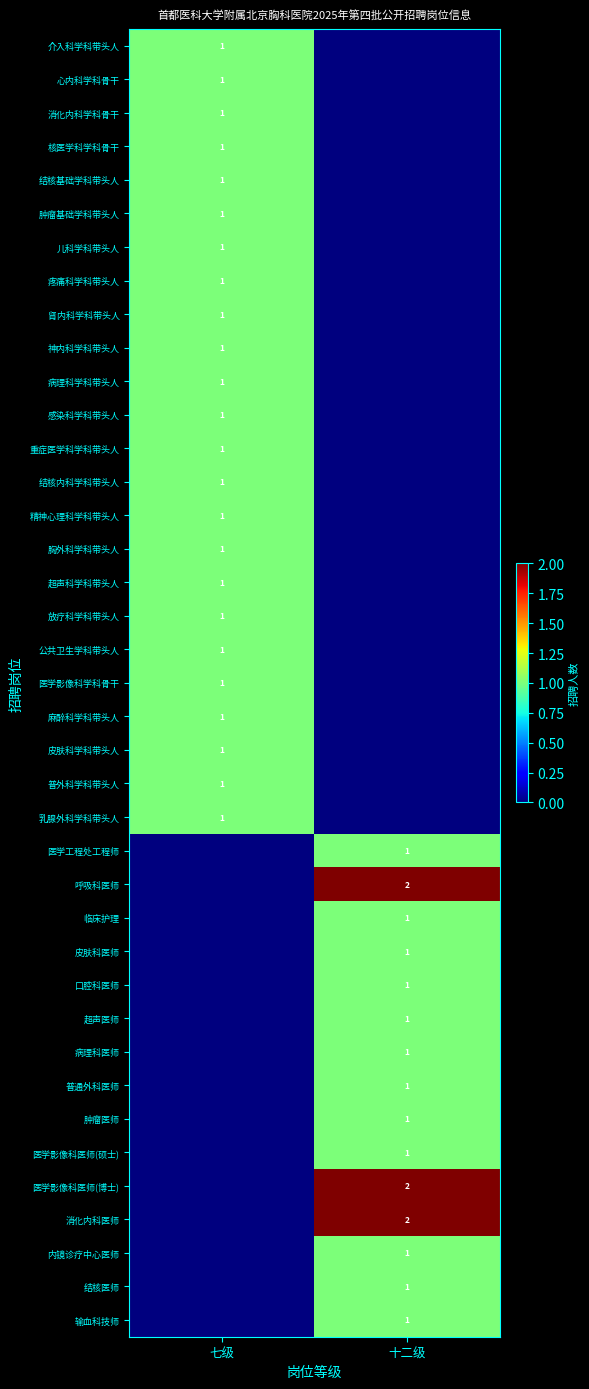

Is it true that 皮肤科医师 equals 1 at 十二级?

True